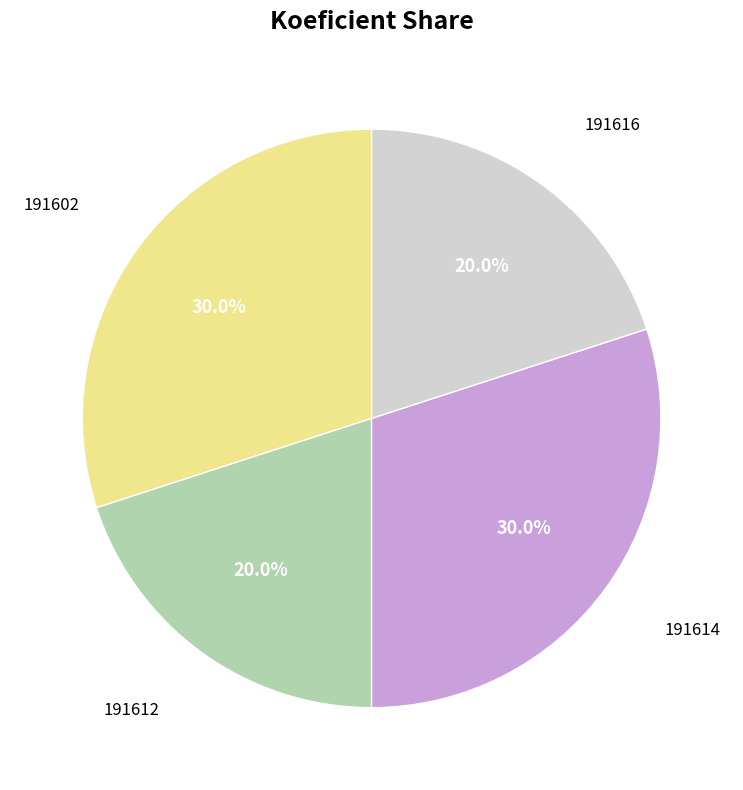

Approximately how many times larger is the value at 191612 compared to 191616?

1.0